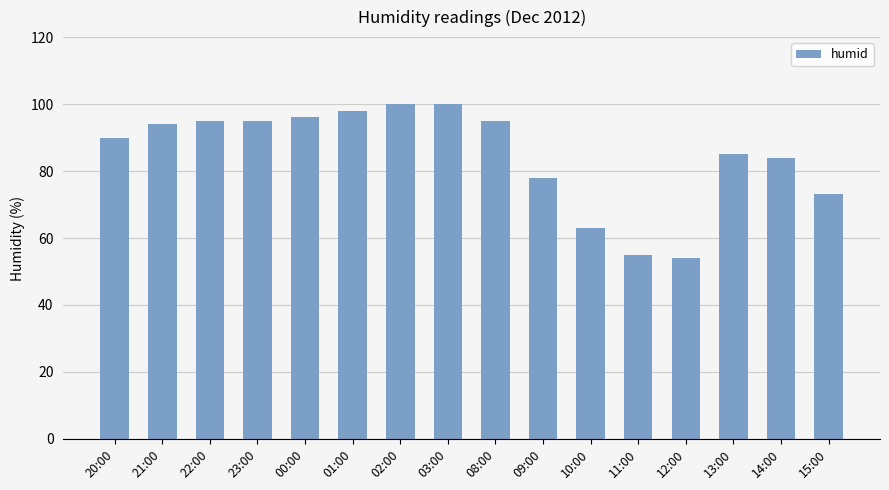

Are the bars grouped side by side (vs. stacked)?

No